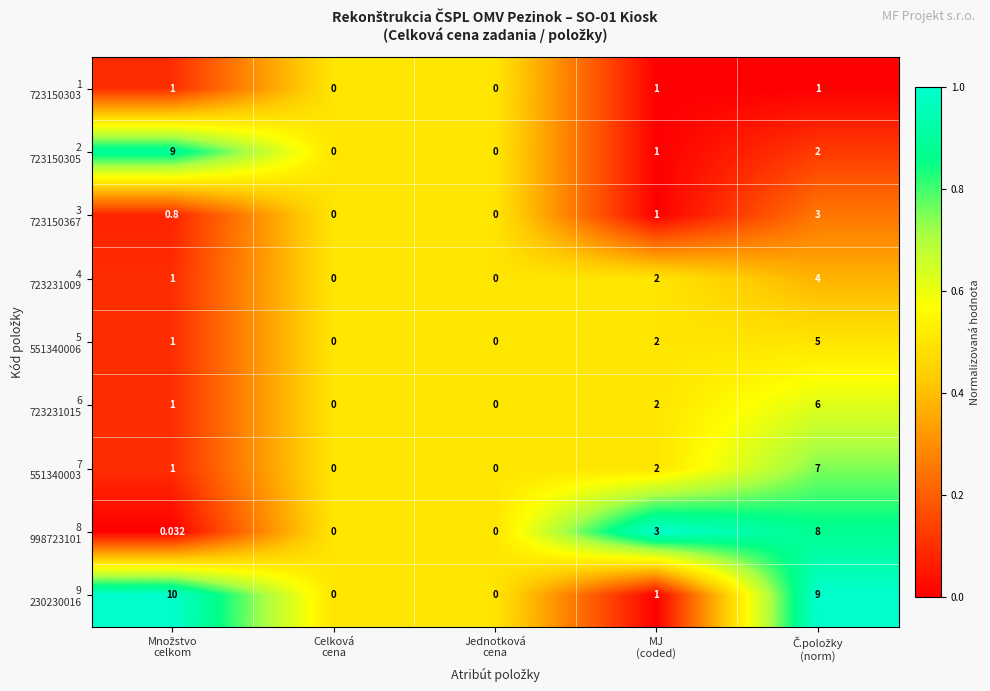

How many categories are shown in the chart?

5